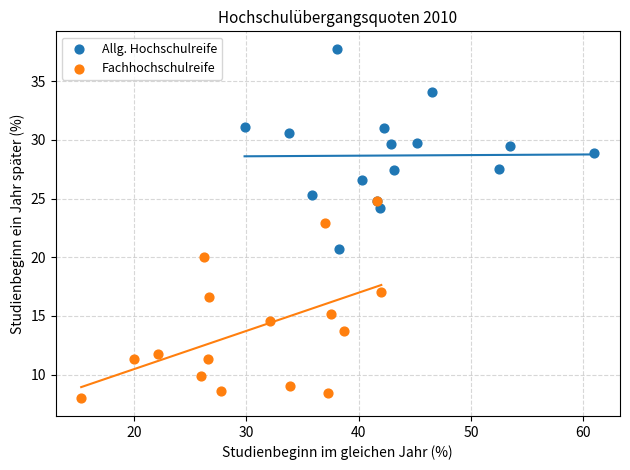

What are all the series names shown in the legend?

Allg. Hochschulreife, Fachhochschulreife